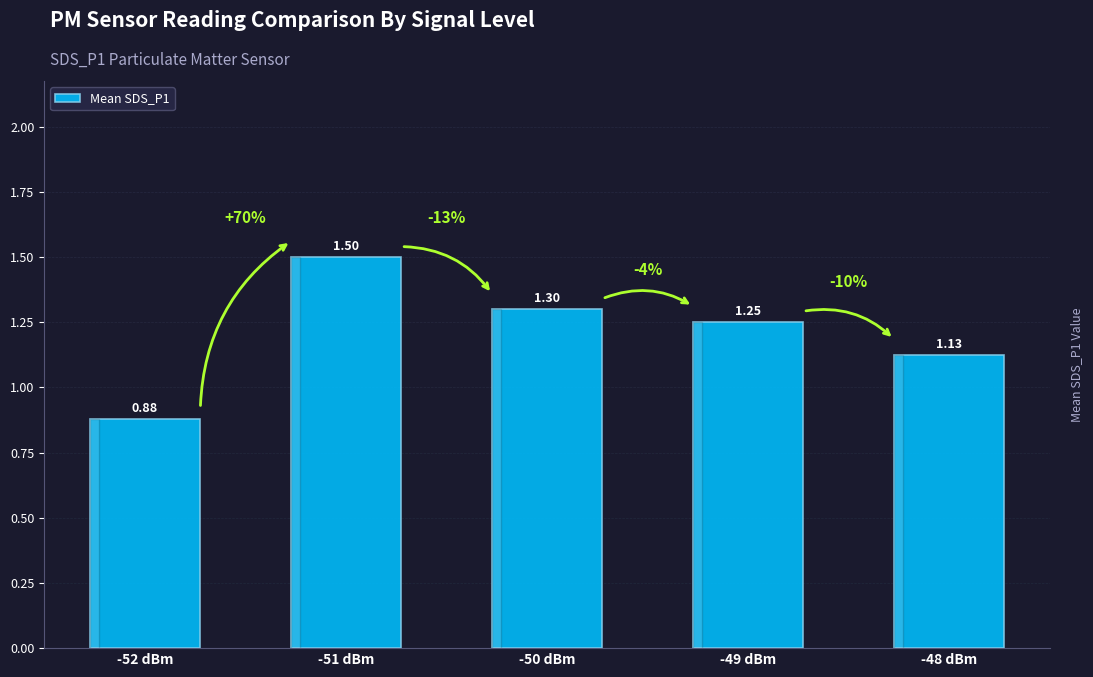

What is the ratio of the value at -48 dBm to the value at -51 dBm?

0.8